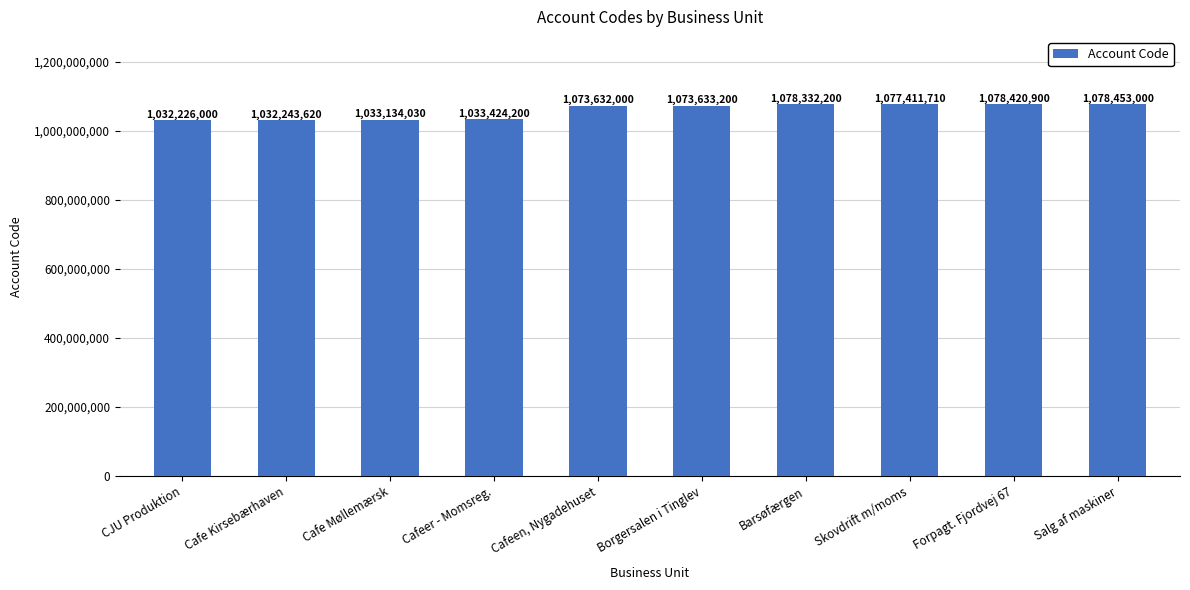

Rank the categories by value from highest to lowest.

Salg af maskiner, Forpagt. Fjordvej 67, Barsøfærgen, Skovdrift m/moms, Borgersalen i Tinglev, Cafeen, Nygadehuset, Cafeer - Momsreg., Cafe Møllemærsk, Cafe Kirsebærhaven, CJU Produktion